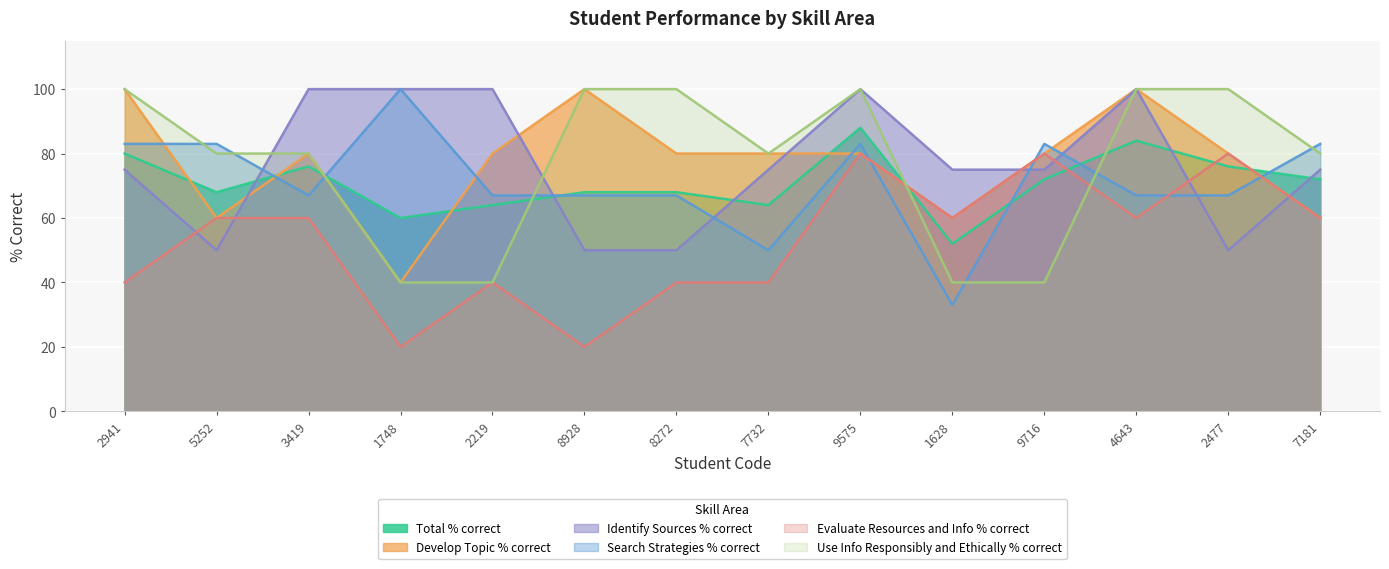

How many interior local valleys does the Develop Topic % correct series have?

3